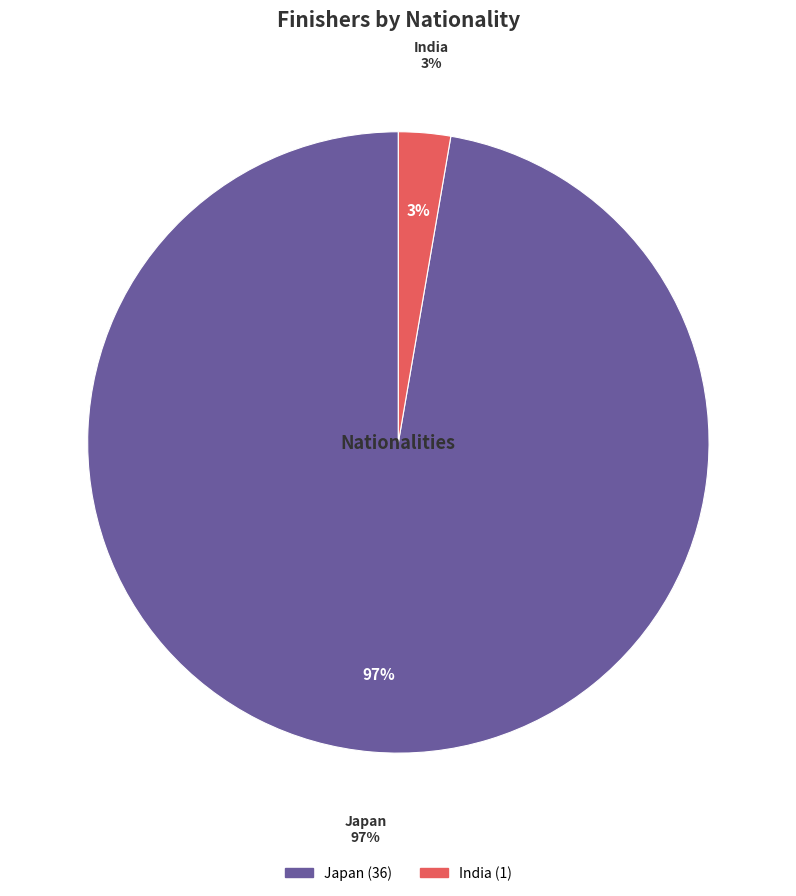

Which category has the smallest portion of the pie?

India